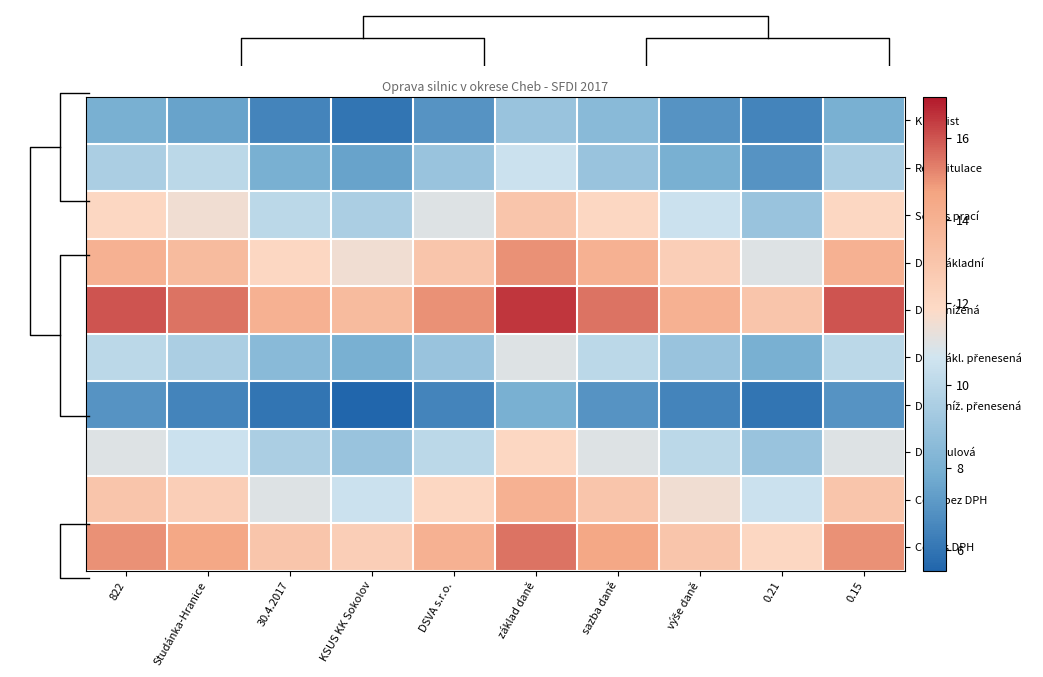

How many series are shown in this chart?

10